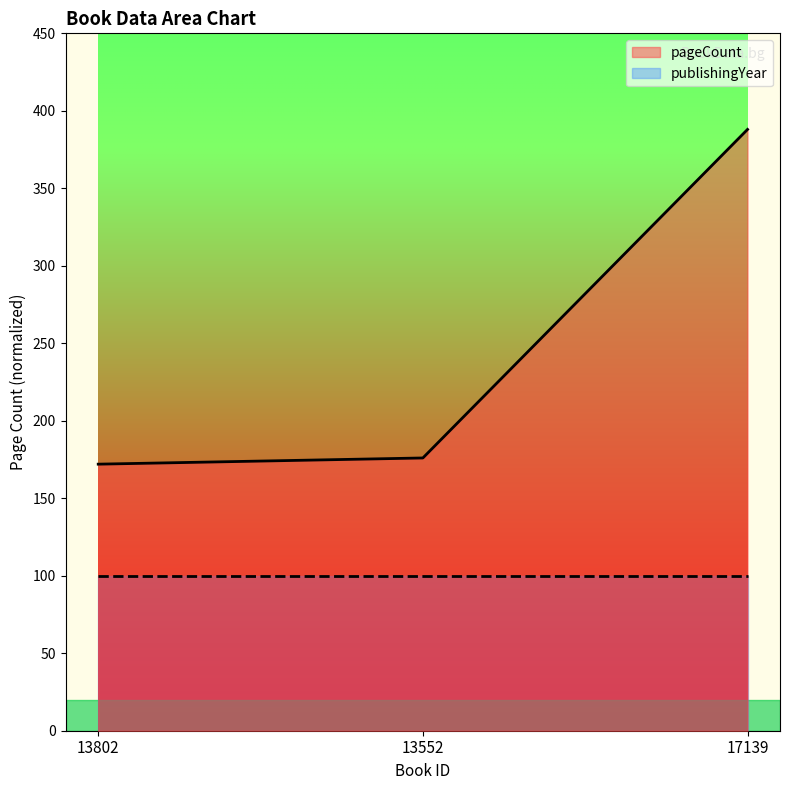

The chart shows a value of 246 at 13802. True or false?

False